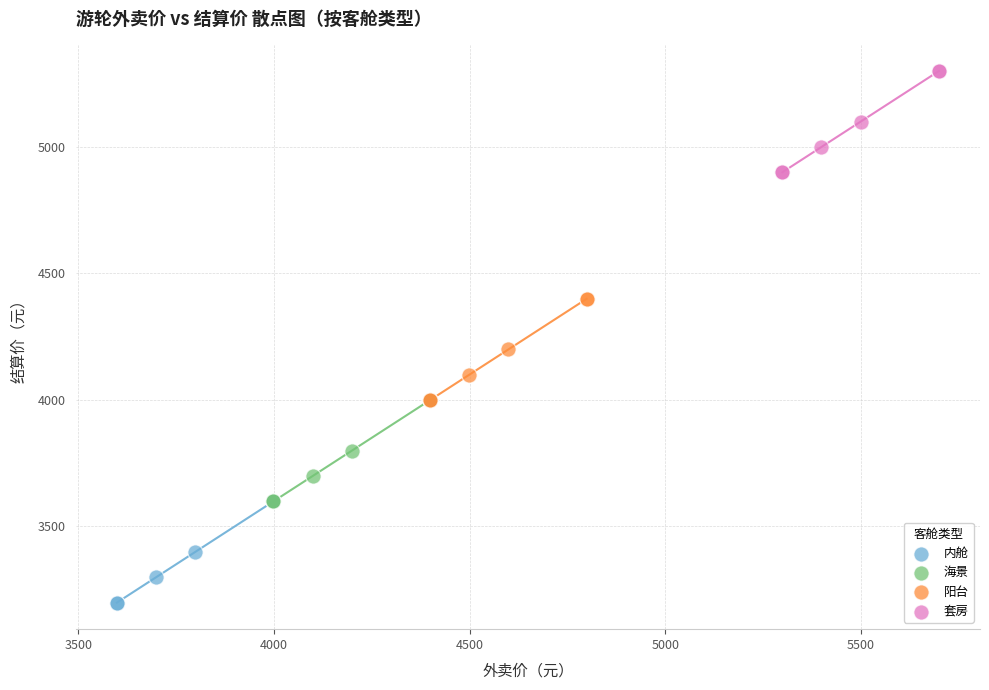

Which series reaches the maximum Y coordinate?

套房